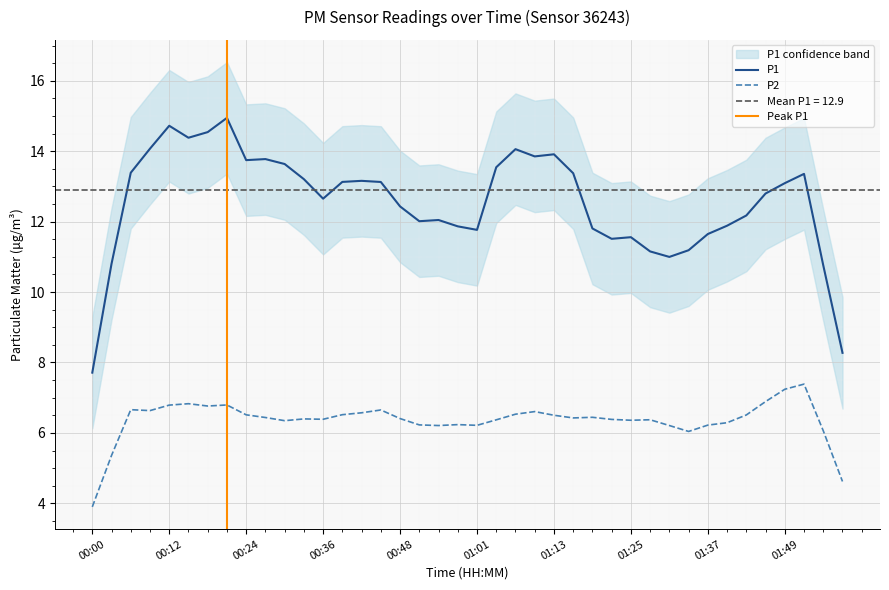

How many values in the P2 series are below 6?

4